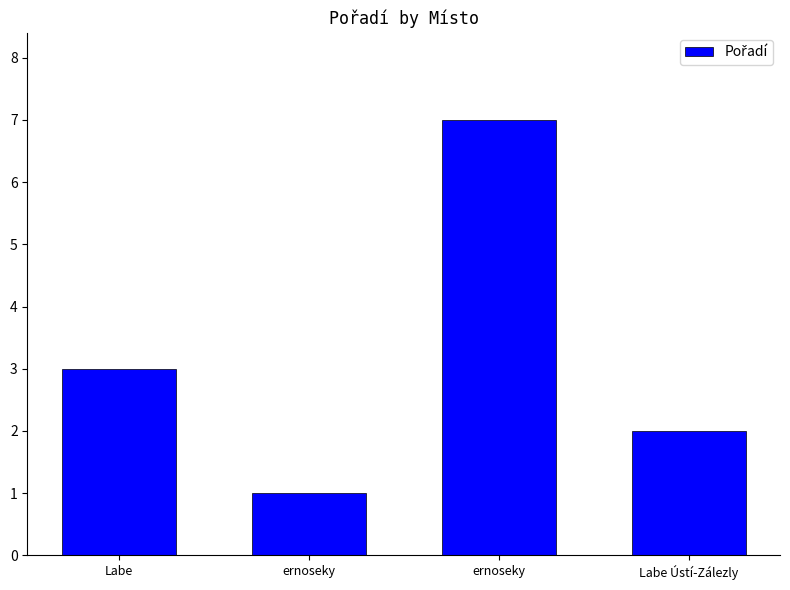

What is the average value?

3